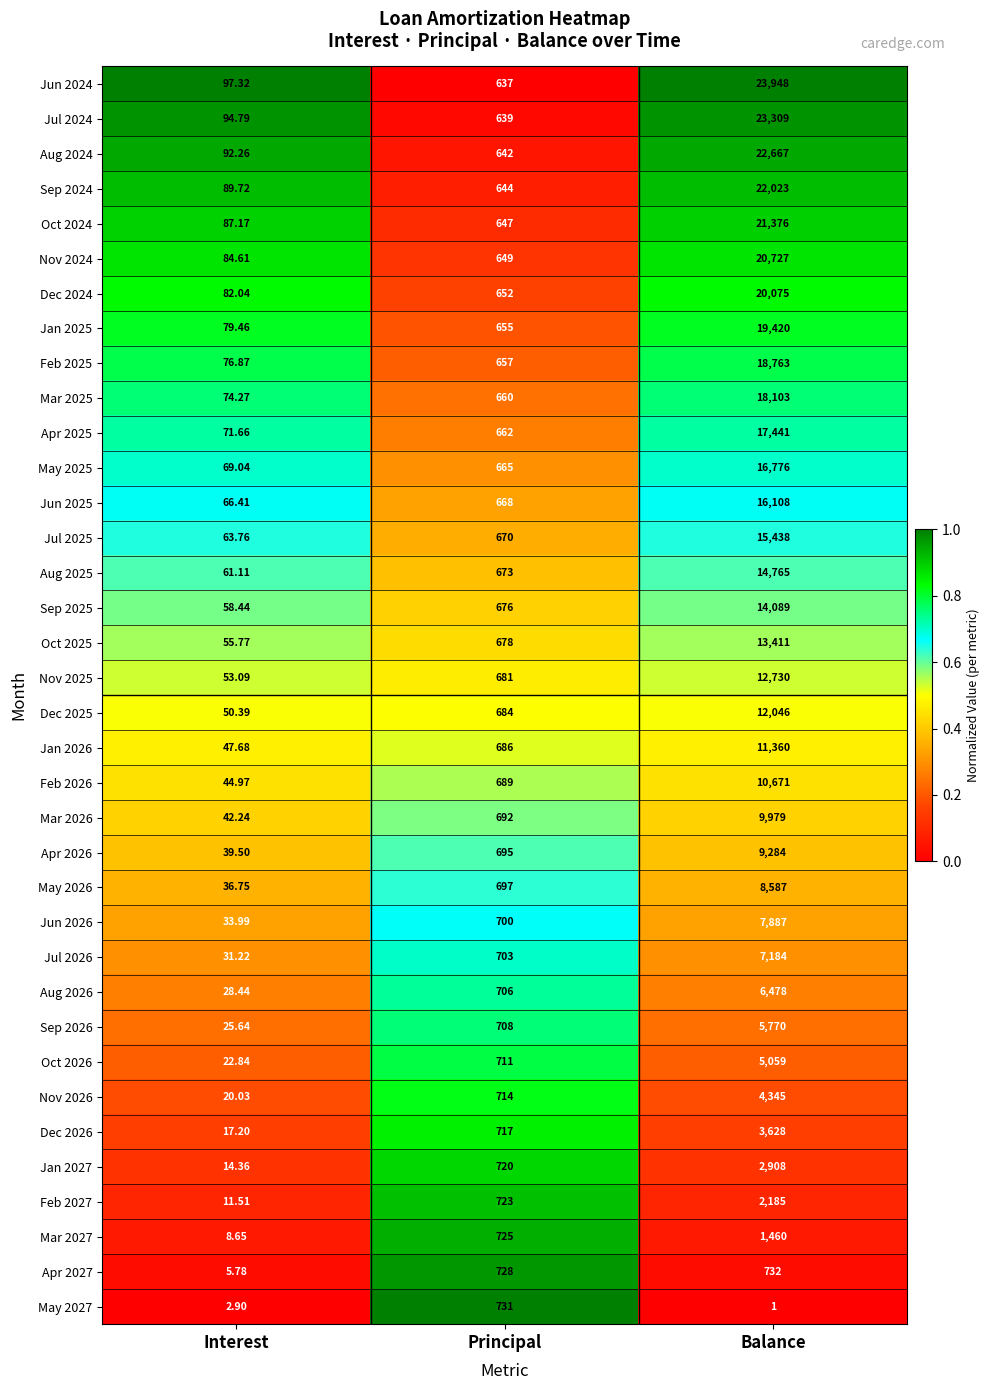

List the labels in order of Aug 2026 value, largest first.

Balance, Principal, Interest